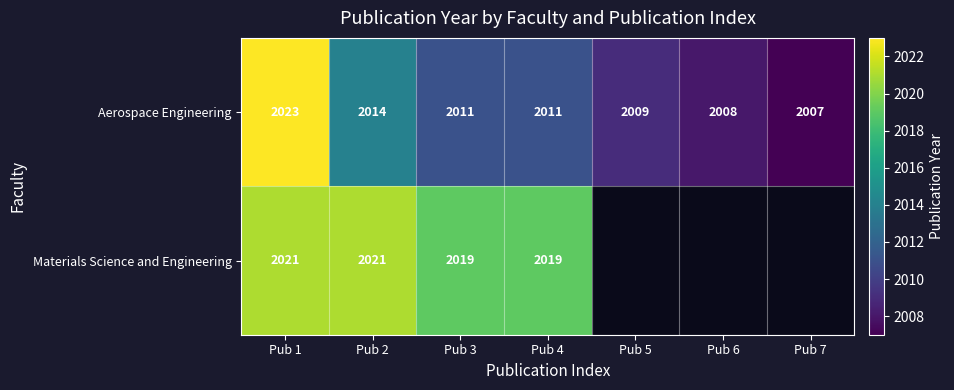

Is it true that Aerospace Engineering equals 2623 at Pub 3?

False